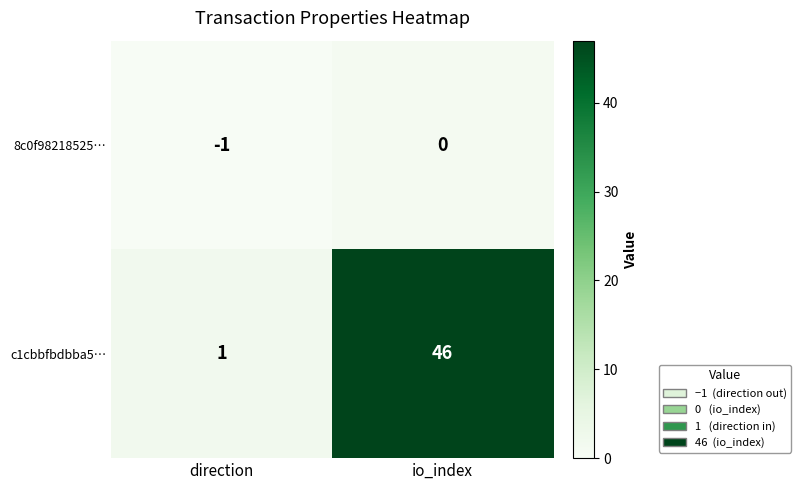

Reading left to right, list all the values displayed in this chart.

8c0f98218525…: direction=-1	io_index=0
c1cbbfbdbba5…: direction=1	io_index=46